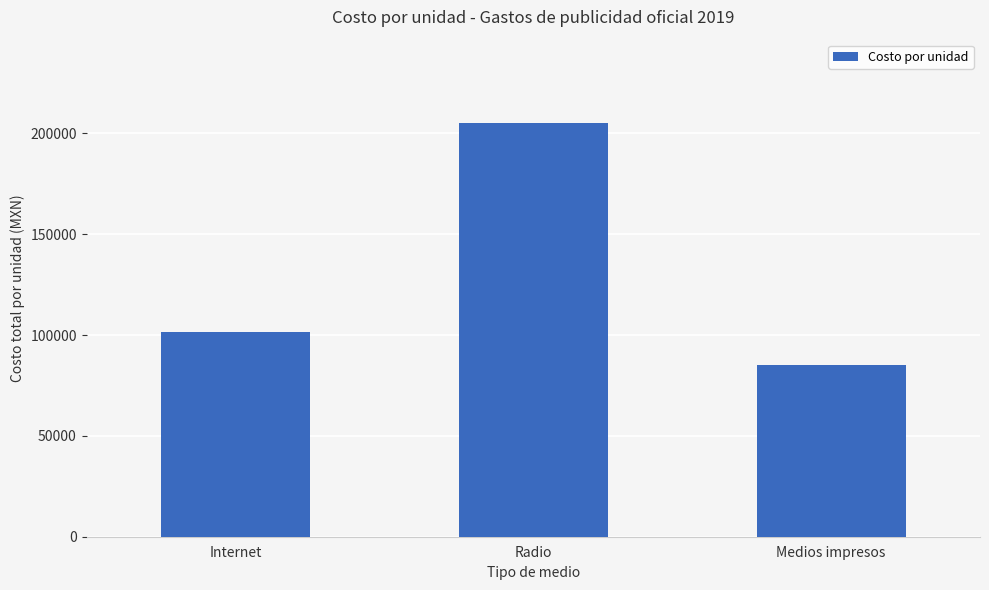

What is the label of the 3rd bar from the right?

Internet